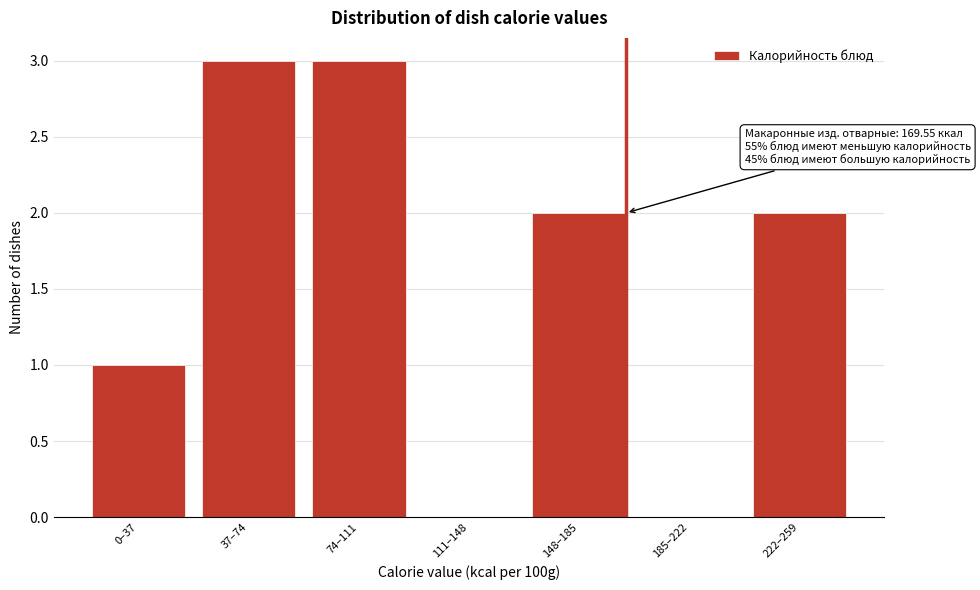

Reading left to right, extract all data points from this chart.

0–37=1	37–74=3	74–111=3	111–148=0	148–185=2	185–222=0	222–259=2